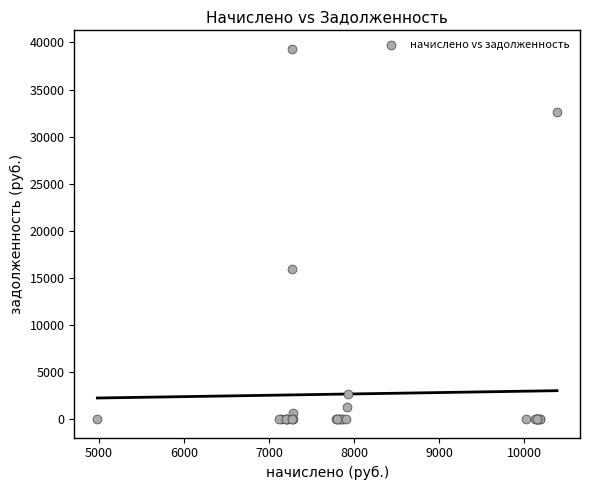

What Y value in the scatter plot is closest to 19662?

15938.9